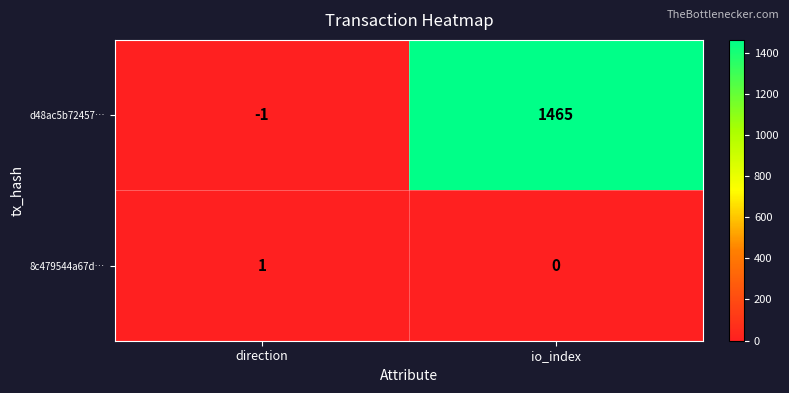

The value of d48ac5b72457… at direction is -1. True or false?

True